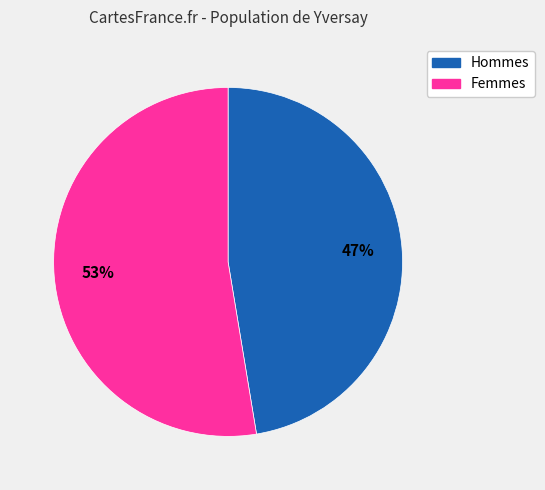

To the nearest percent, what is the average slice percentage?

50%